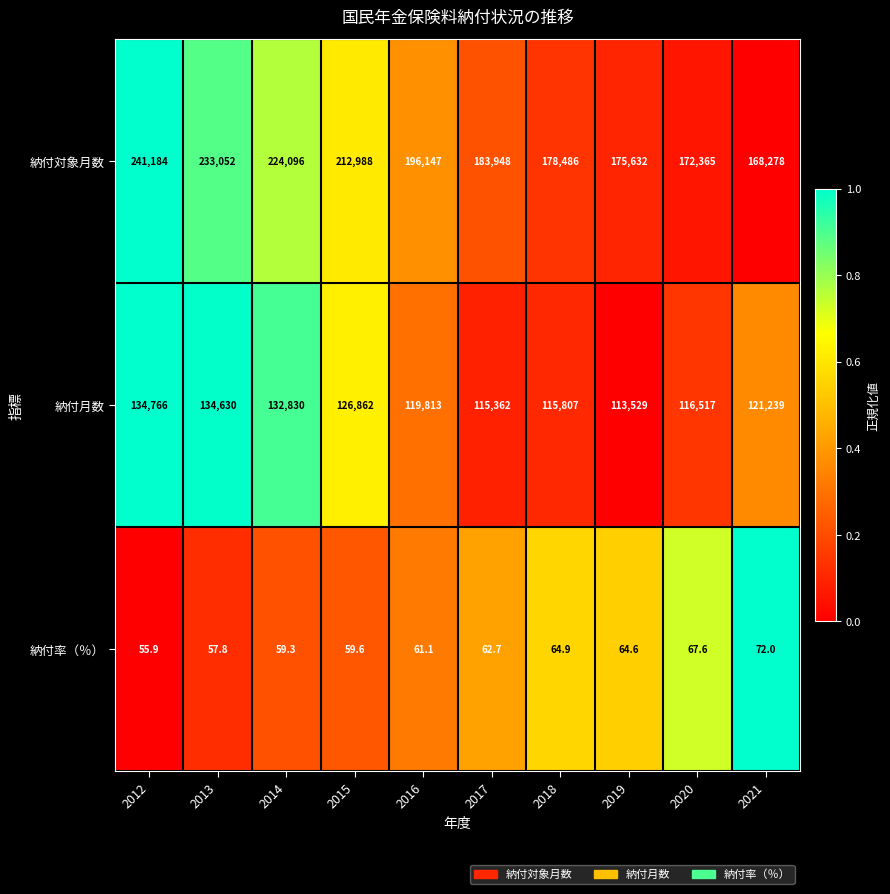

At how many categories does at least one series exceed 143455?

10